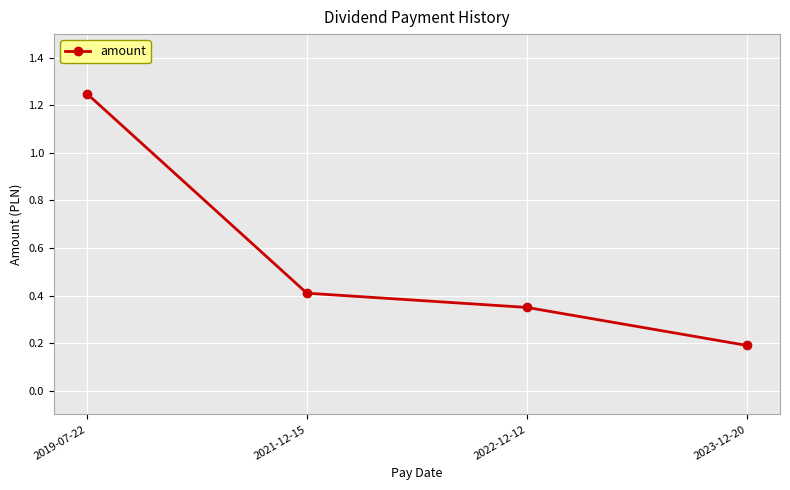

Is it true that the value at 2023-12-20 is 0.2?

True